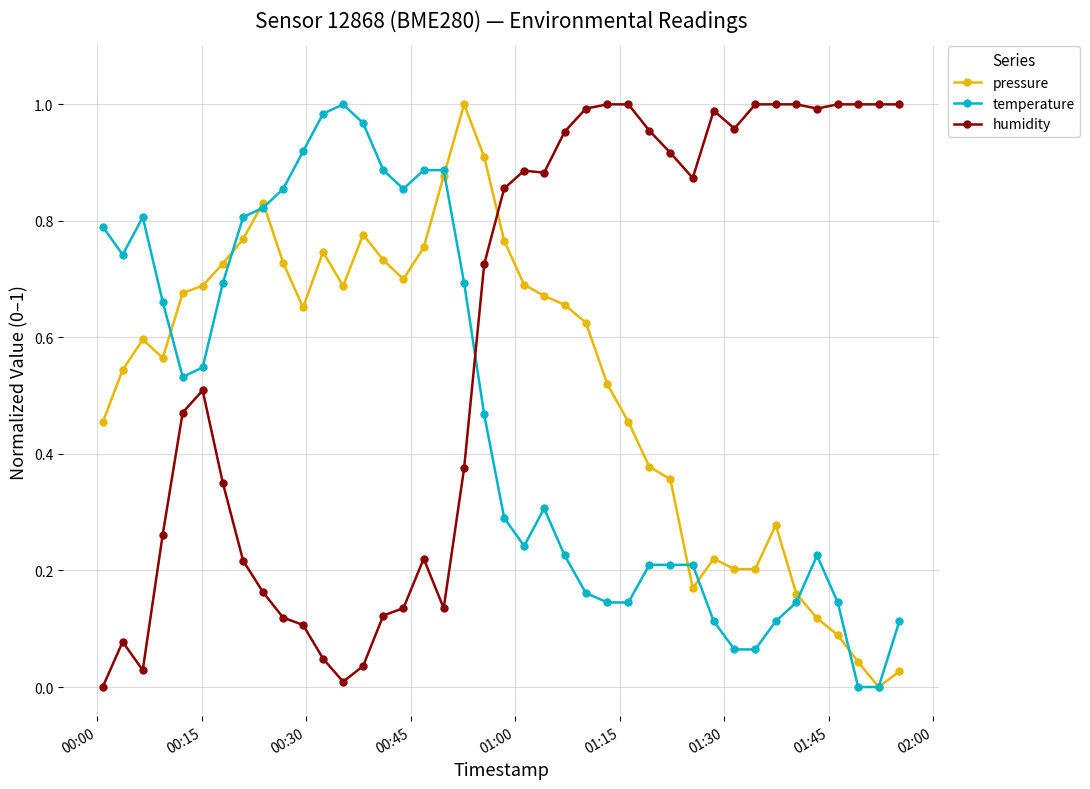

True or false: humidity has more than 2 interior local peaks.

True